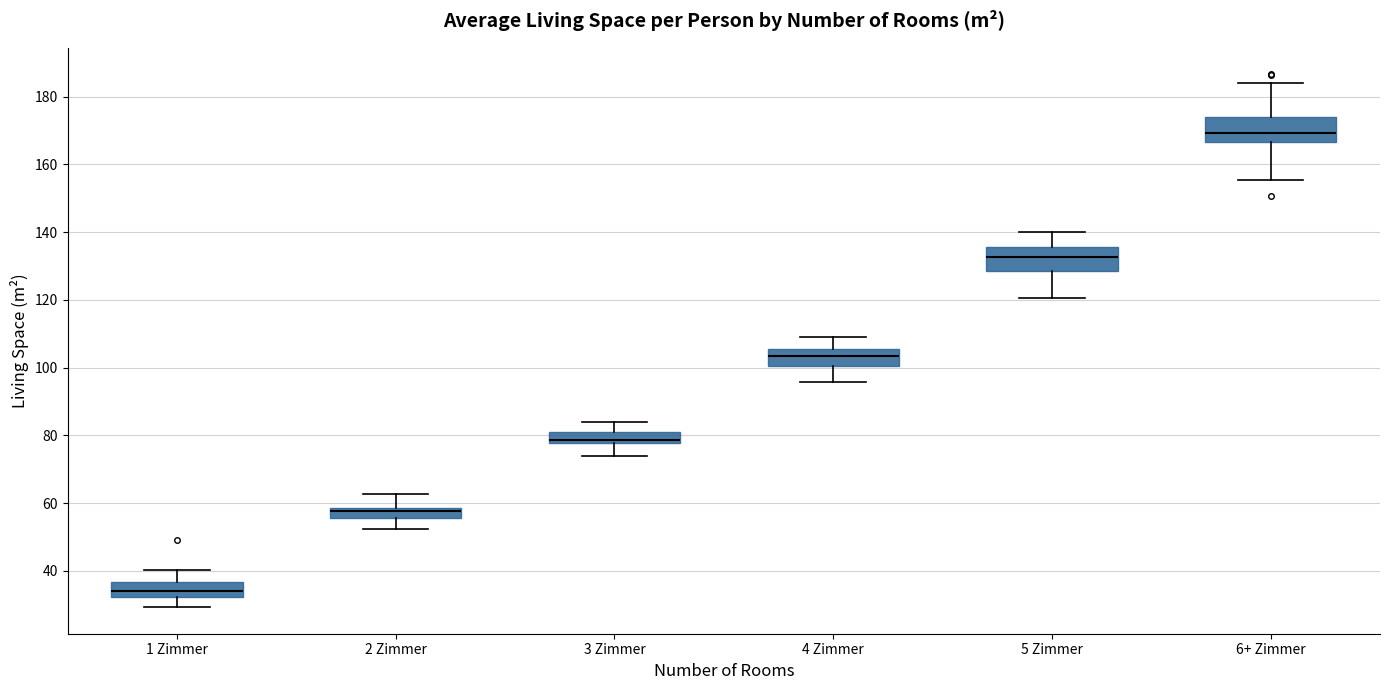

Reading left to right, transcribe this box plot: for each box, give where its median line is, the range the box spans, and where its two whiskers end, as read against the y-axis. The values are not printed on the chart, so give them approximately, as read against the axis.

1 Zimmer: median 34, box 32 to 36, whiskers 30 to 40
2 Zimmer: median 58 (just below the box's upper edge), box 56 to 58, whiskers 52 to 62
3 Zimmer: median 78 (just above the box's lower edge), box 78 to 82, whiskers 74 to 84
4 Zimmer: median 104, box 100 to 106, whiskers 96 to 110
5 Zimmer: median 132, box 128 to 136, whiskers 120 to 140
6+ Zimmer: median 170, box 166 to 174, whiskers 156 to 184